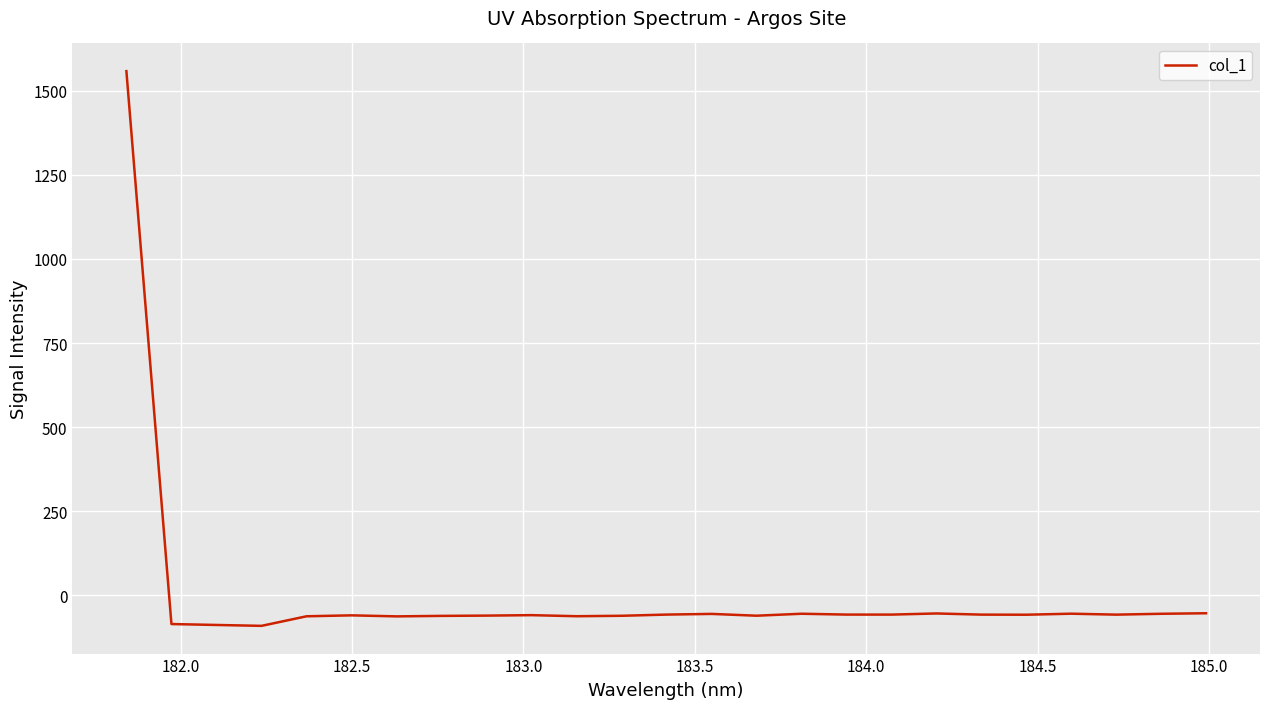

What is the minimum value shown in the chart?

-90.2